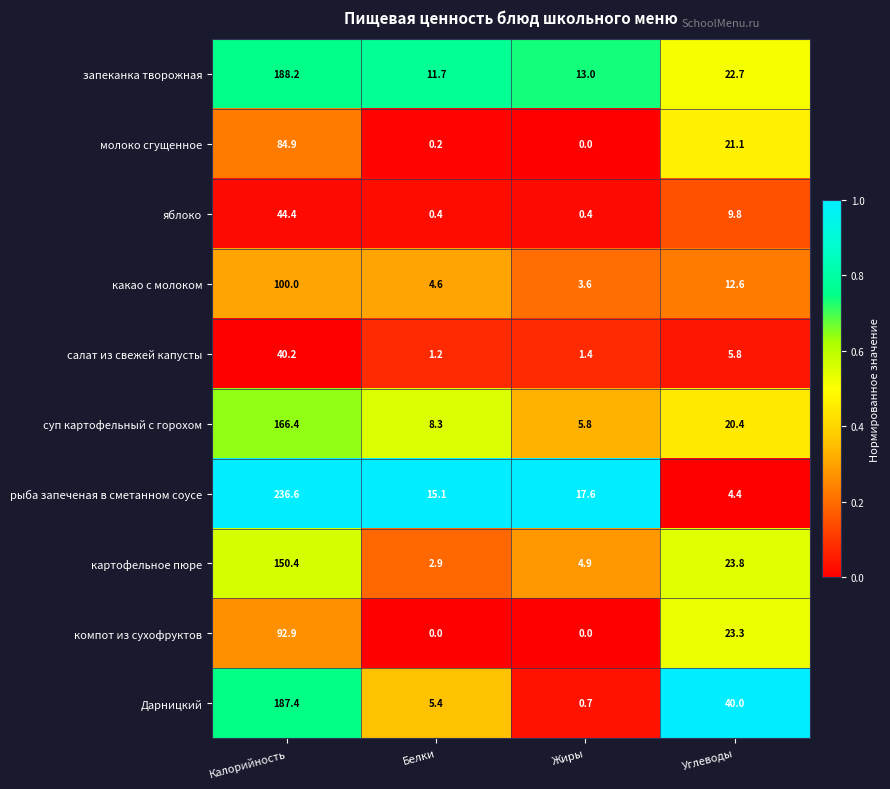

Where is суп картофельный с горохом nearest to the value 86?

Углеводы